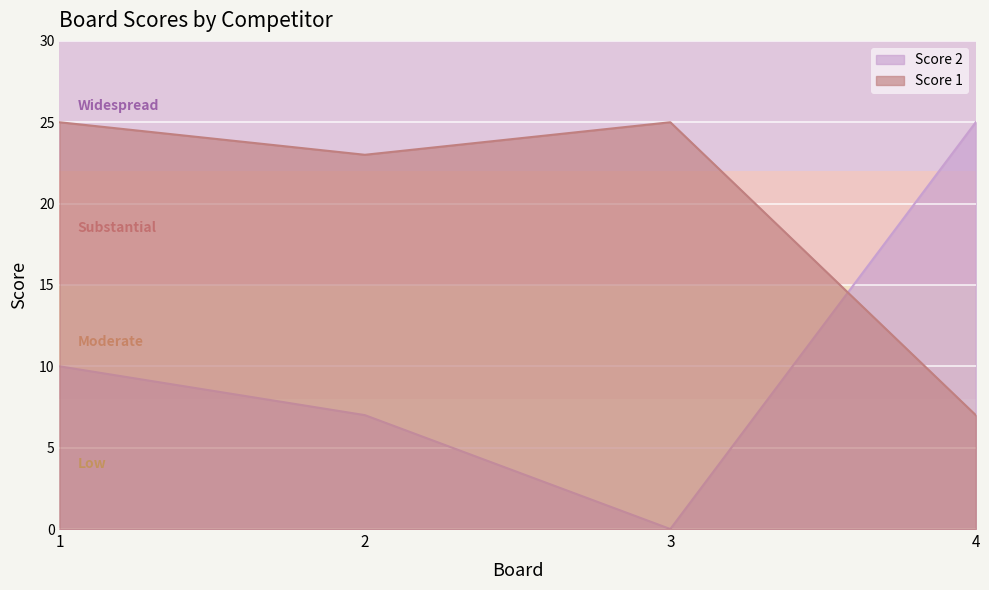

What is the total value across all series at 2?

30